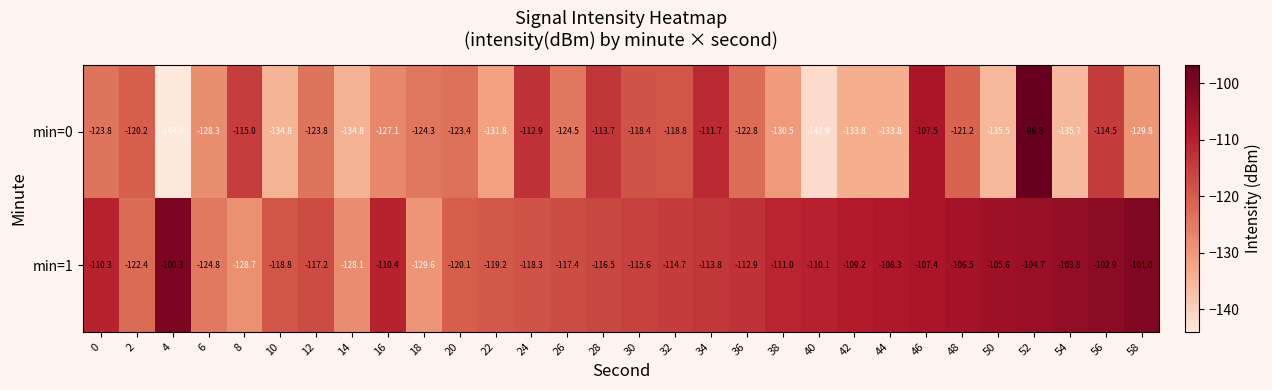

How many data points in min=1 are less than -112?

16